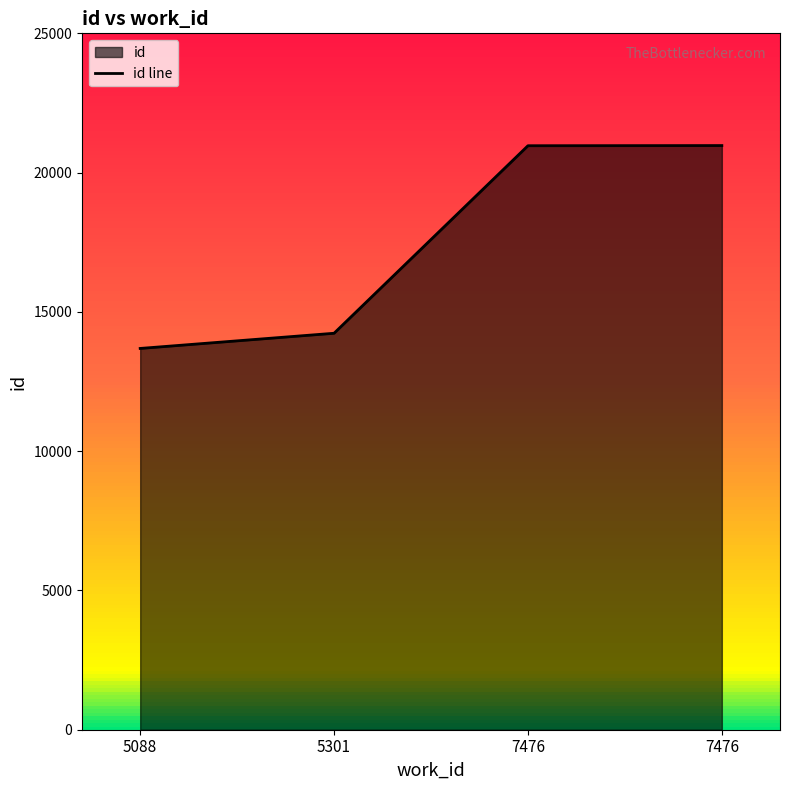

How many lines are shown in the chart?

1